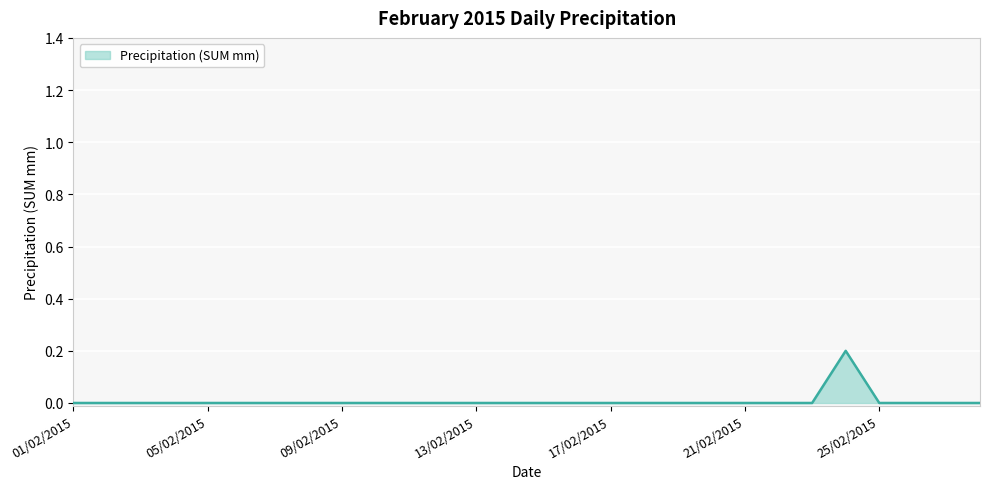

How many values are above zero?

1